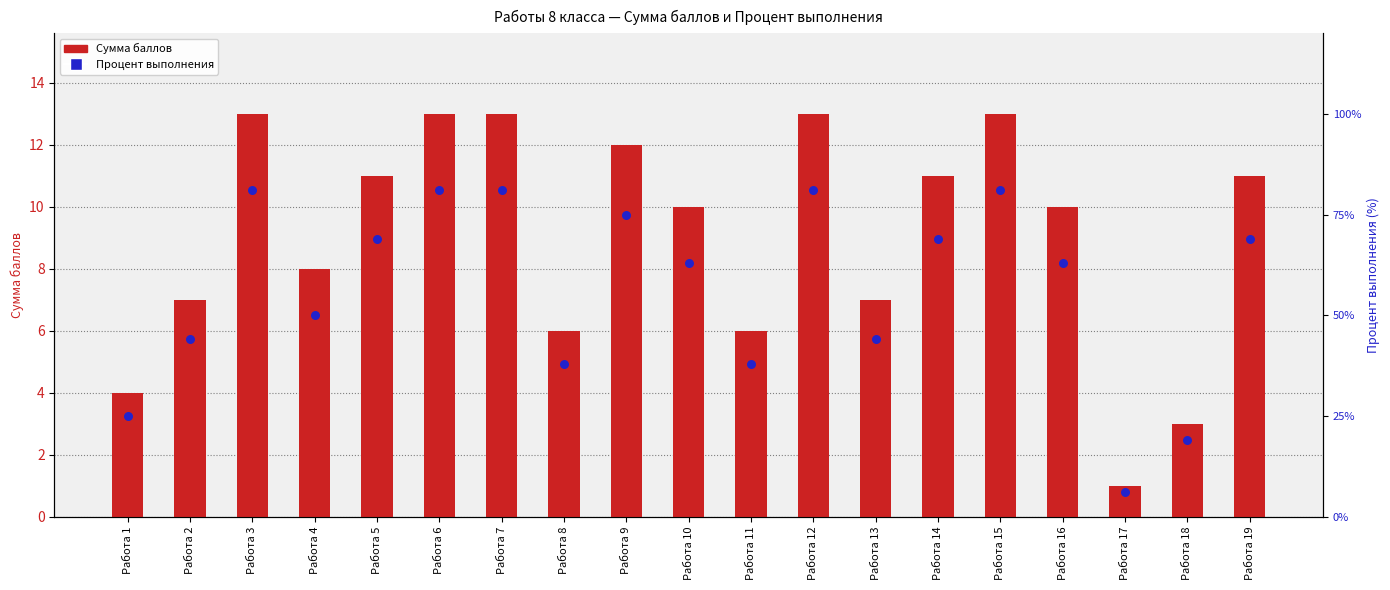

Which series reaches the minimum Y coordinate?

Сумма баллов